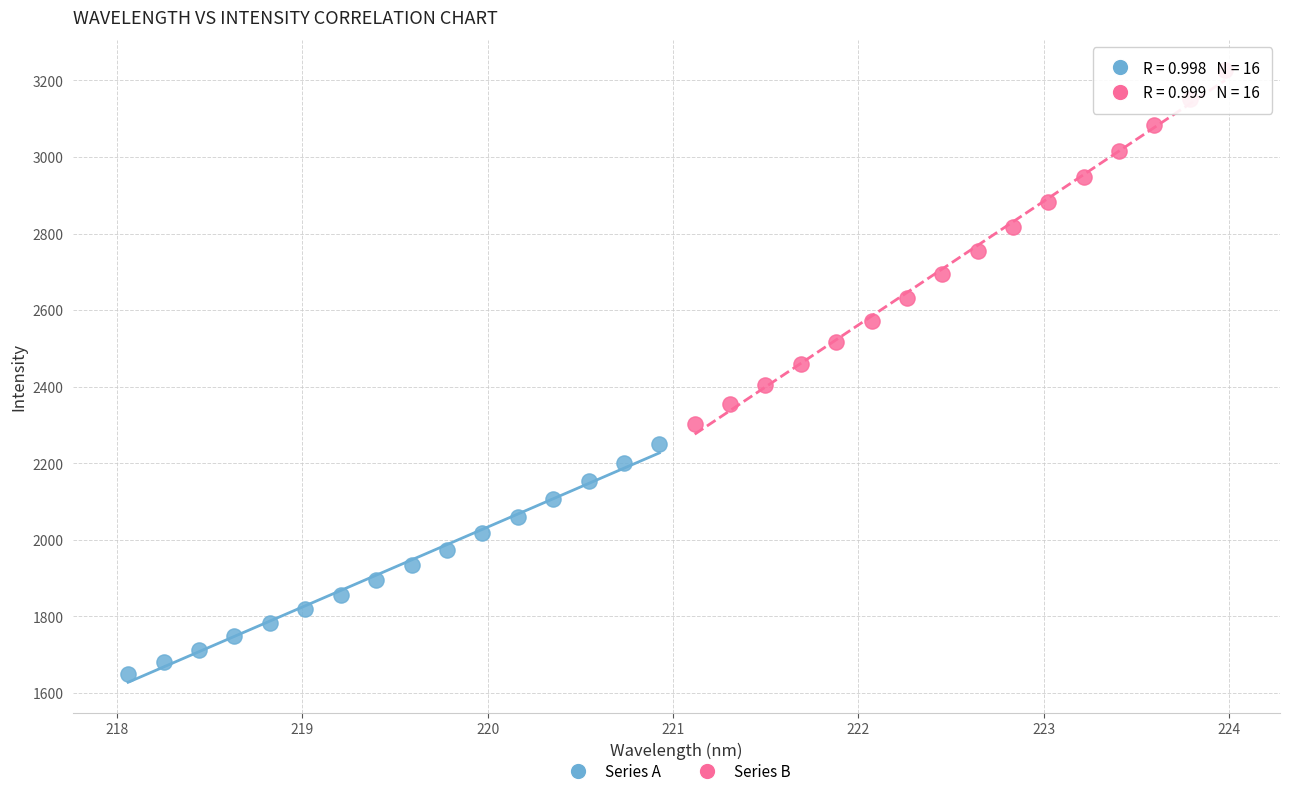

Which series has the widest spread of Y values?

Series B